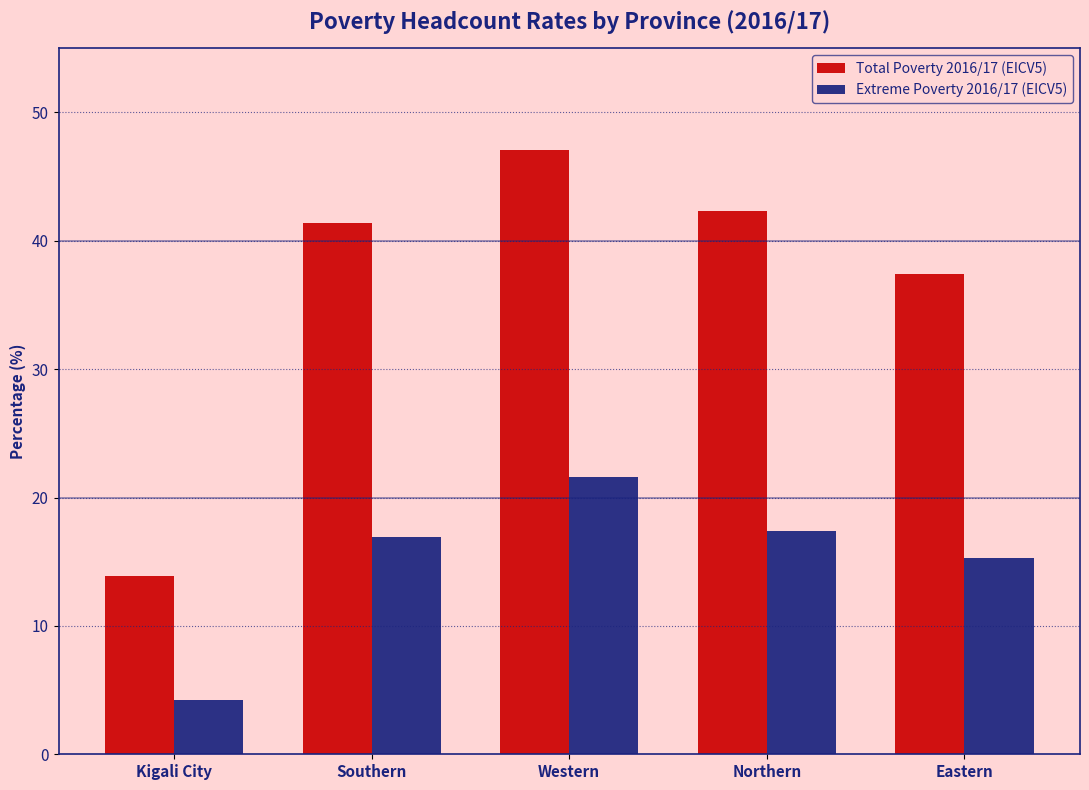

The Total Poverty 2016/17 (EICV5) series shows 37.4 at Eastern. True or false?

True